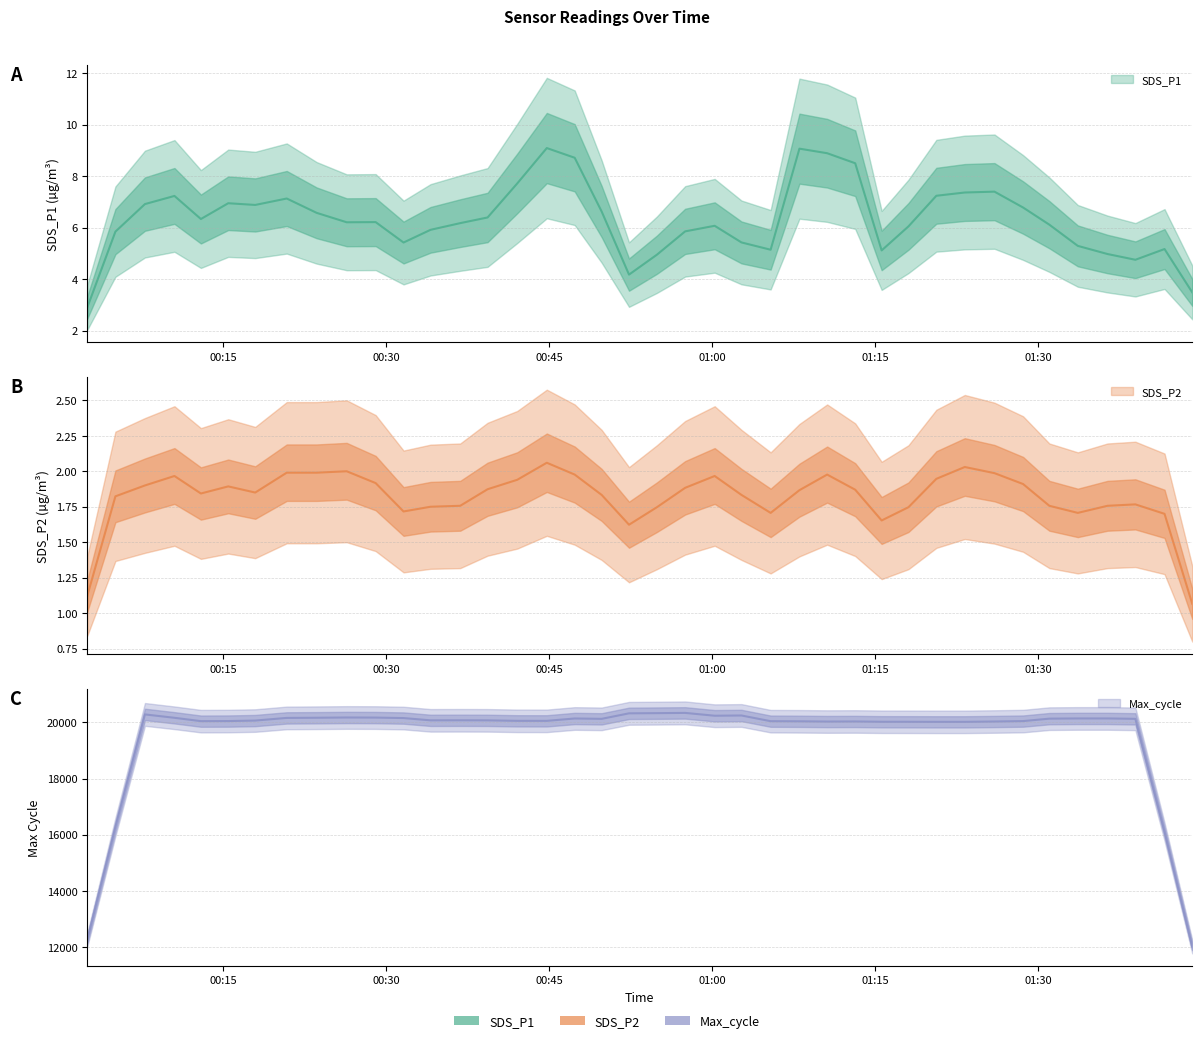

Which series has the widest spread of values?

Max_cycle